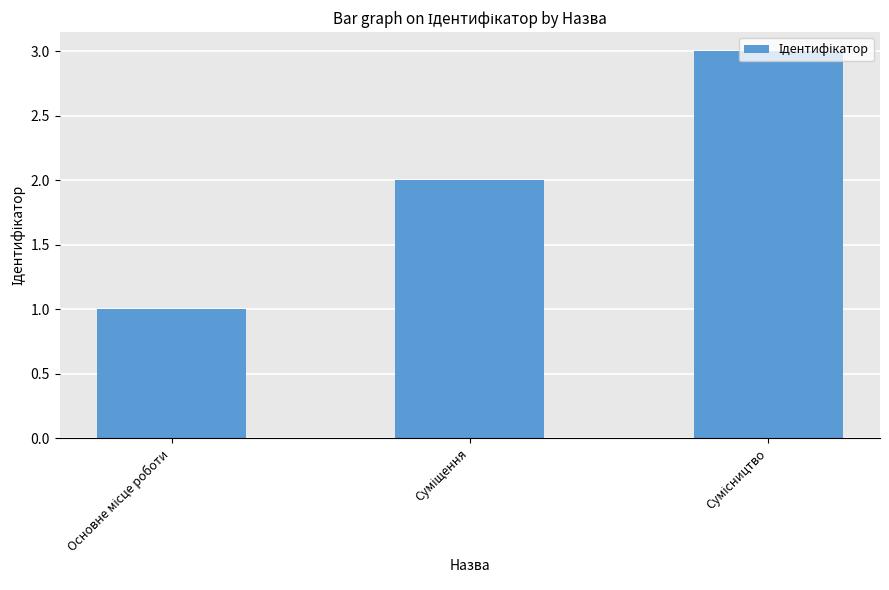

What is the sum of all values?

6